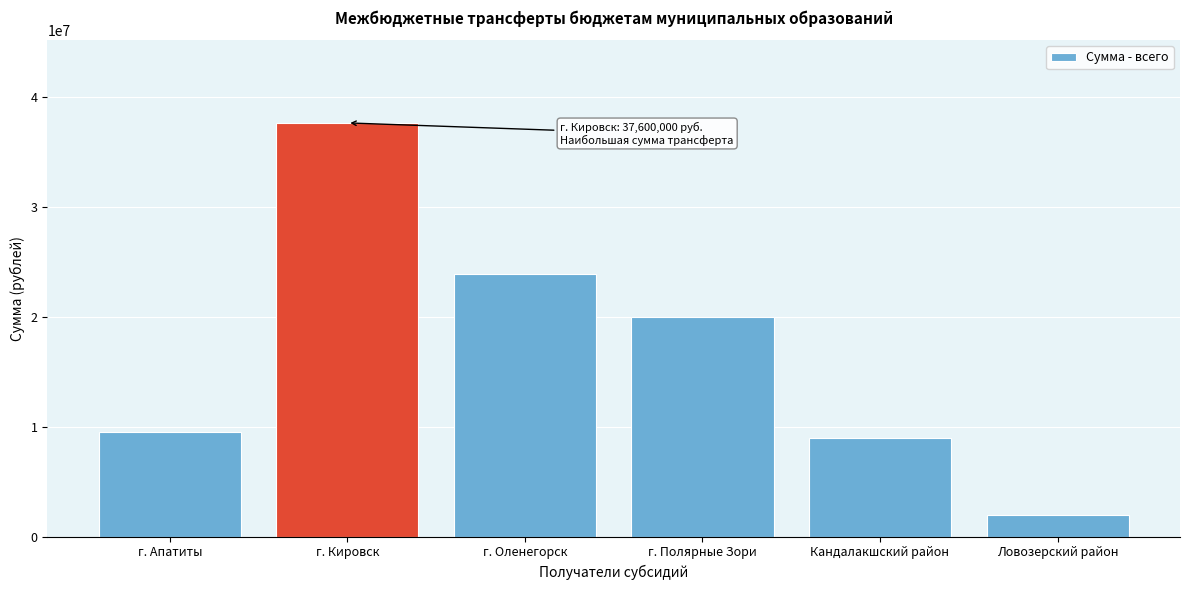

What is the label of the 5th bar from the left?

Кандалакшский район